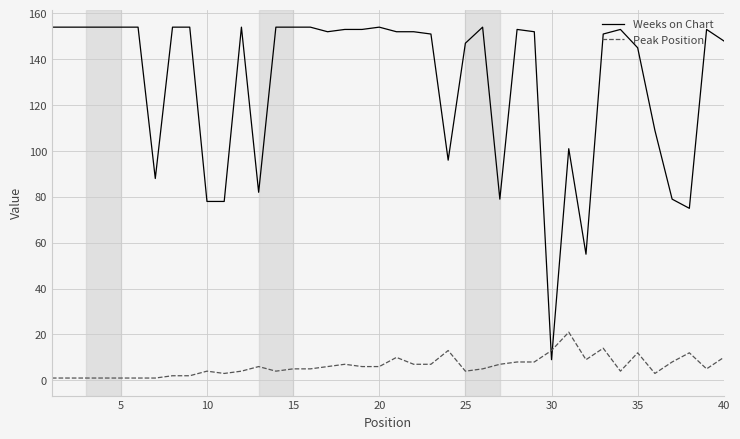

List the series in order of their overall mean, highest first.

Weeks on Chart, Peak Position